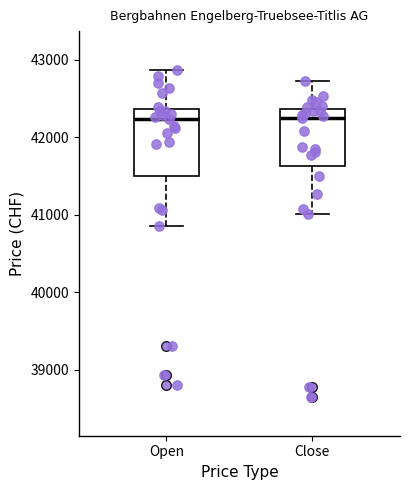

Reading left to right, transcribe this box plot: for each box, give where its median line is, the range the box spans, and where its two whiskers end, as read against the y-axis. The values are not printed on the chart, so give them approximately, as read against the axis.

Open: median 42200, box 41500 to 42400, whiskers 40900 to 42900
Close: median 42300, box 41600 to 42400, whiskers 41000 to 42700